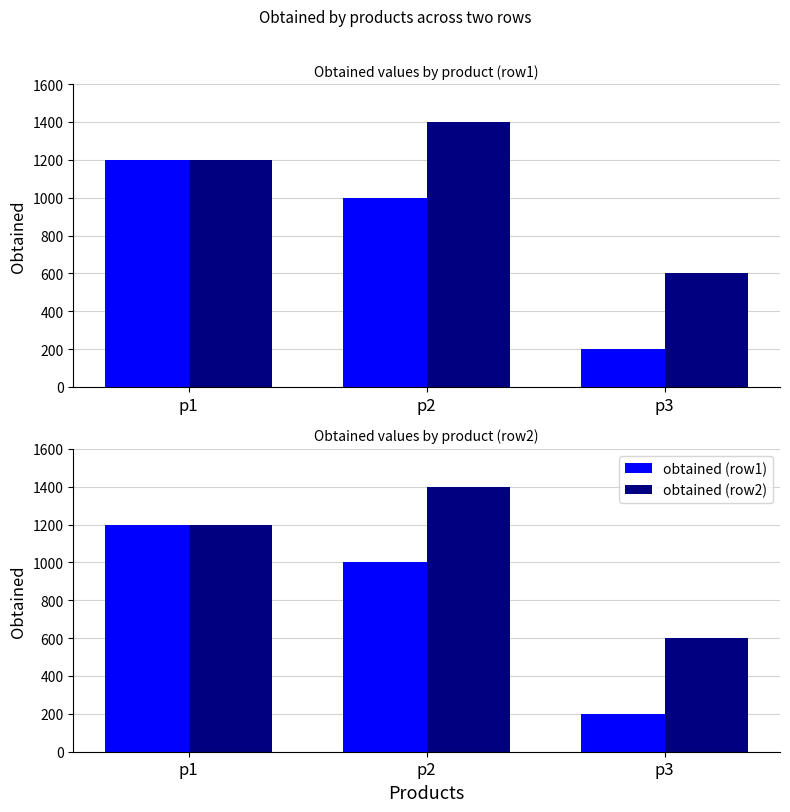

Reading left to right, transcribe all the data shown in this chart.

obtained (row1): p1=1200	p2=1000	p3=200
obtained (row2): p1=1200	p2=1400	p3=600